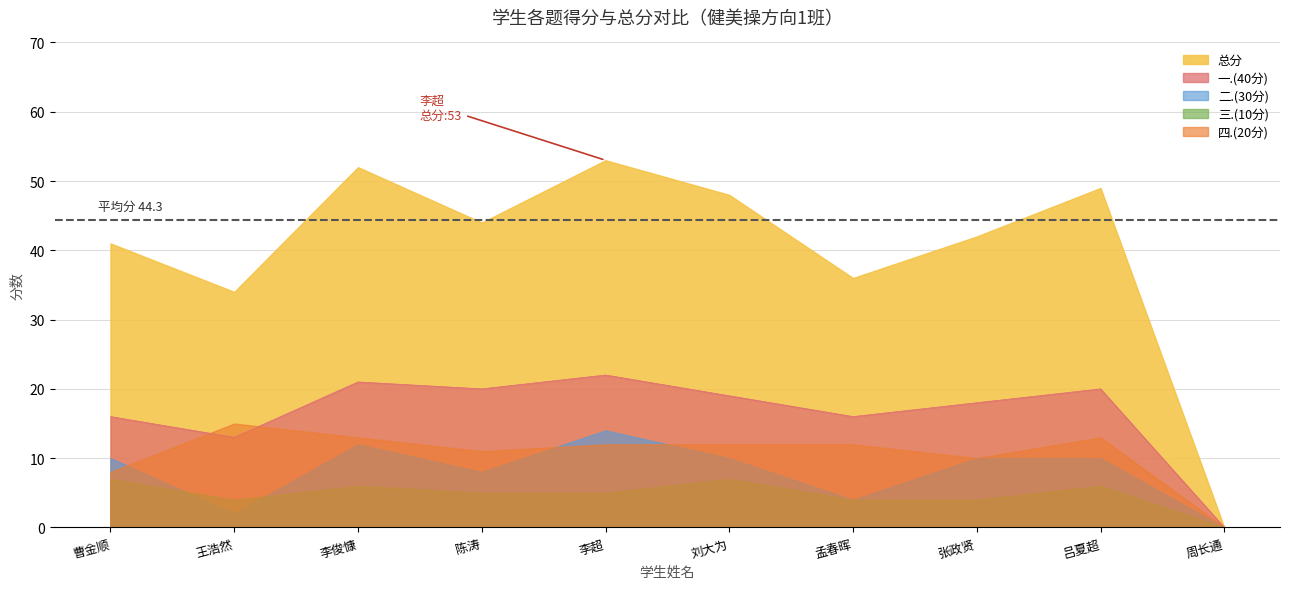

Which category has the highest value across all series?

李超